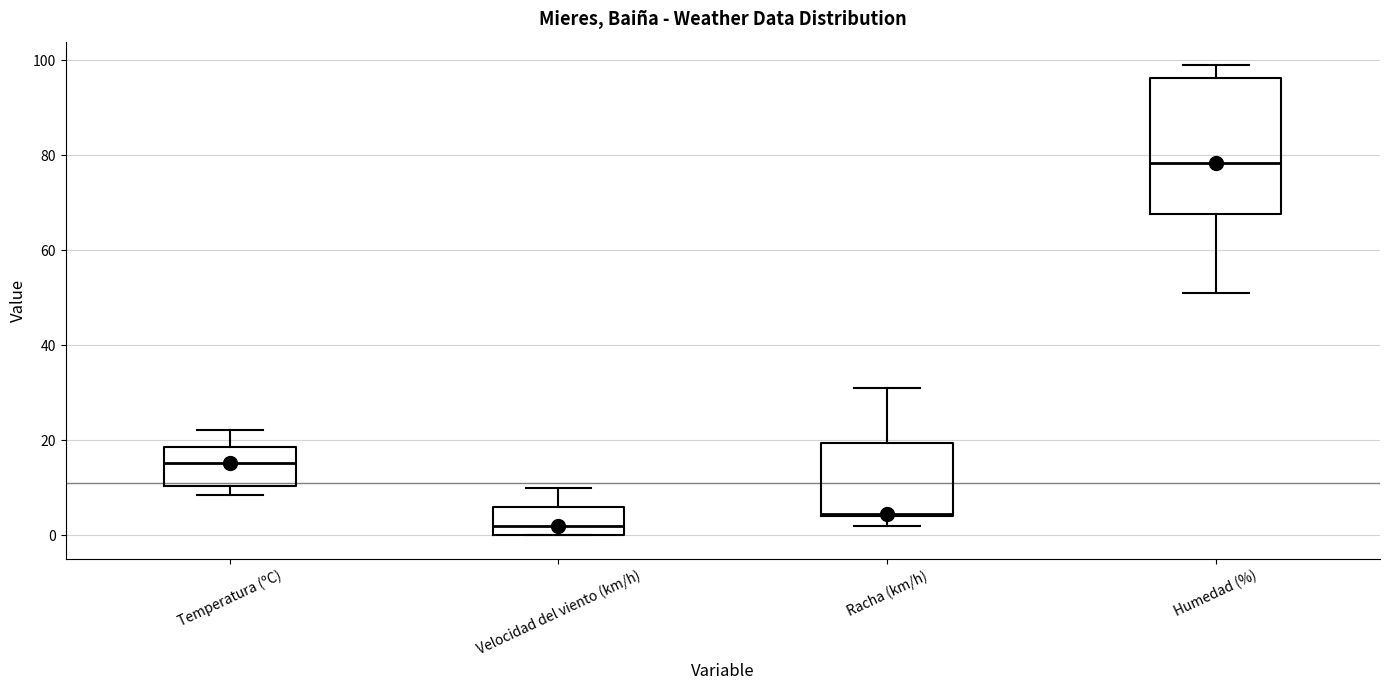

Which box's median line is the lowest?

Velocidad del viento (km/h)